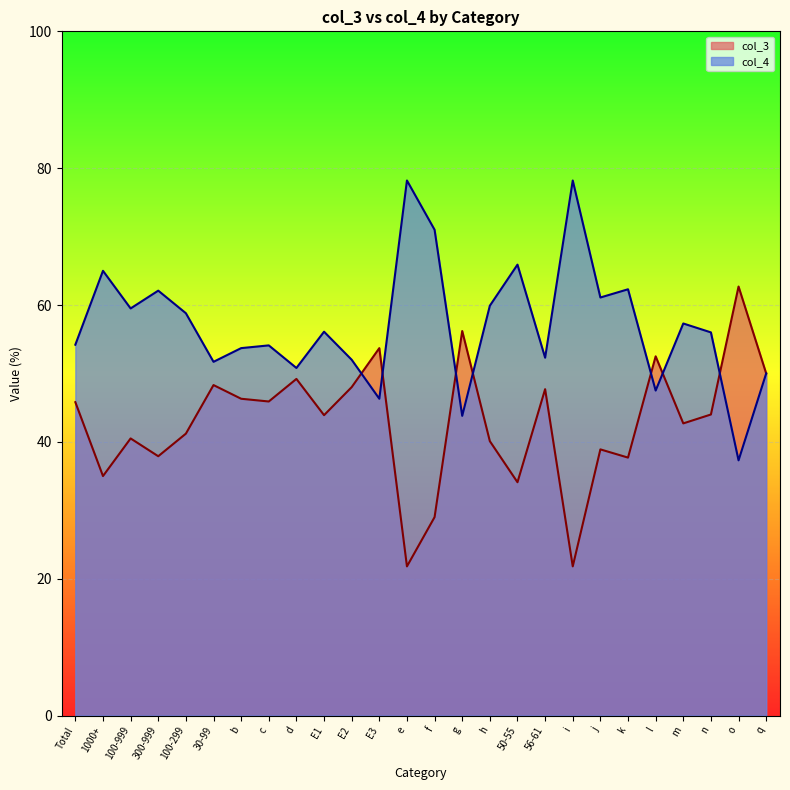

What value does the col_3 series have at 1000+?

35.0